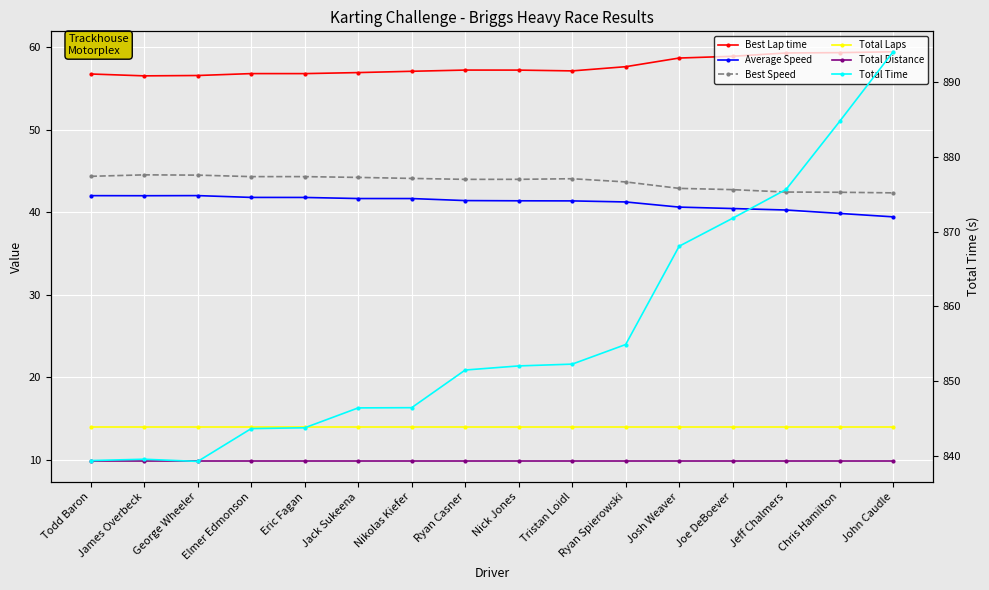

Which series has the largest range (max minus min)?

Total Time